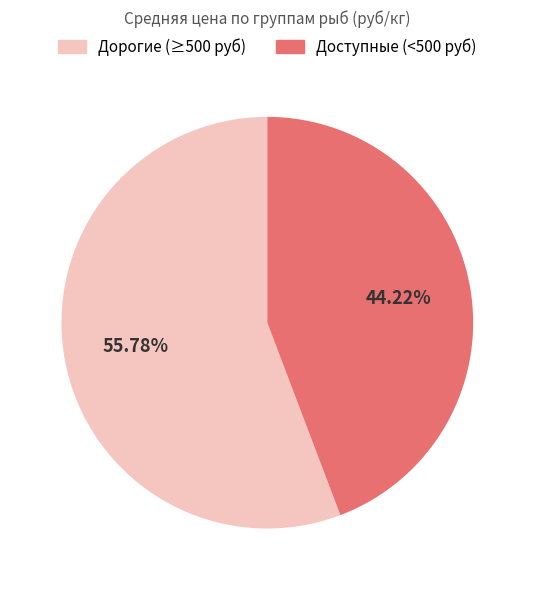

What is the smallest slice in the pie chart?

Доступные (<500 руб)